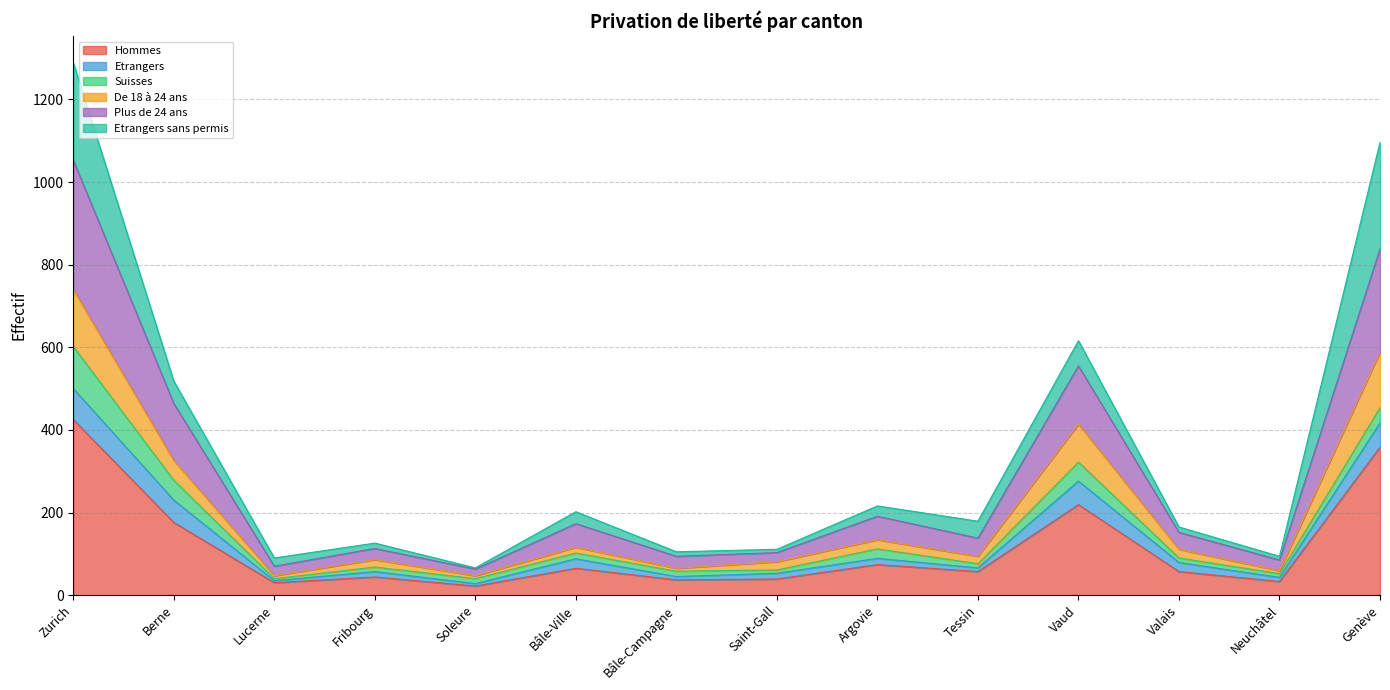

What is the average value of the Hommes series?

117